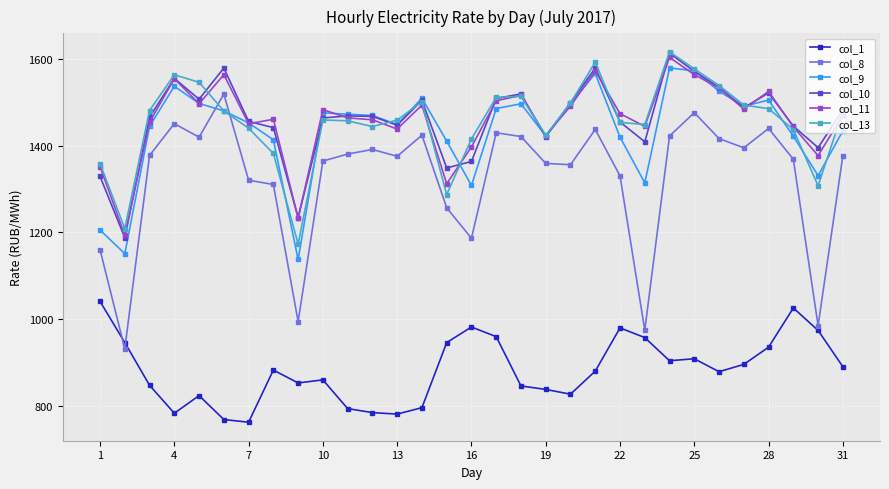

After their last crossing, which series has the higher values: col_9 or col_10?

col_10